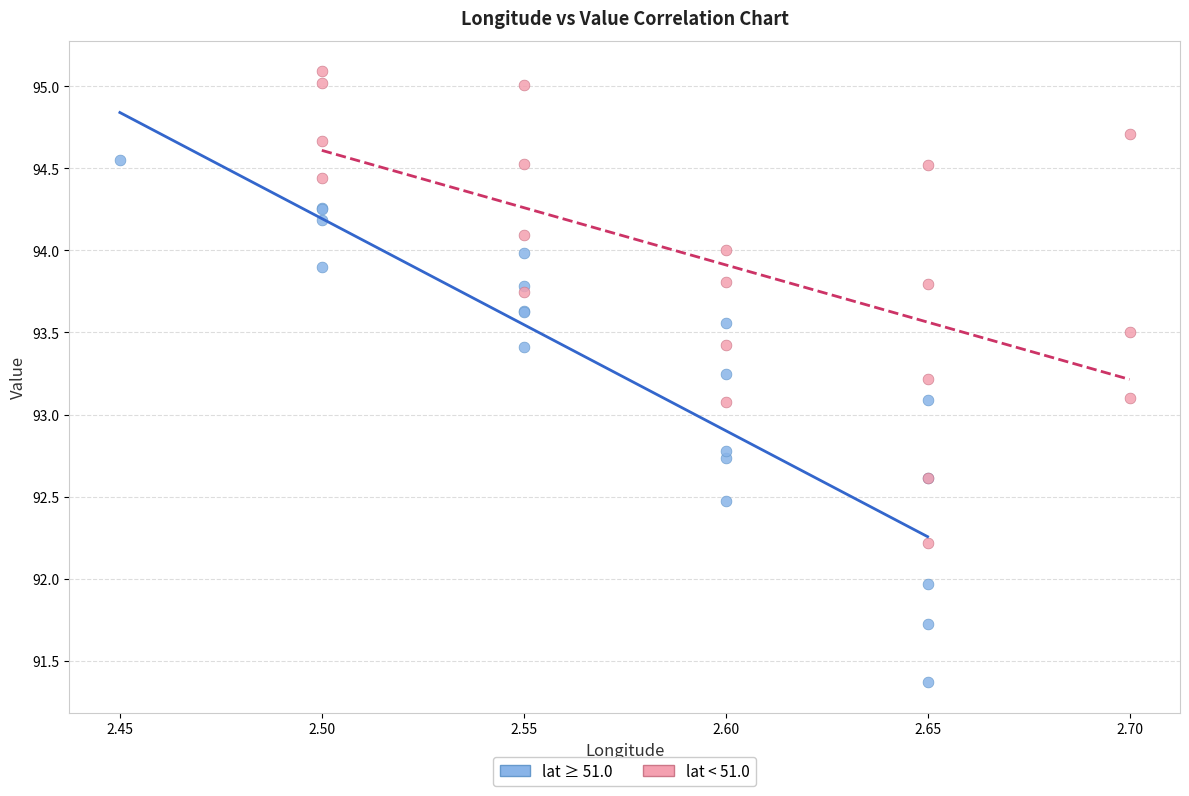

Which series has the widest spread of Y values?

lat ≥ 51.0